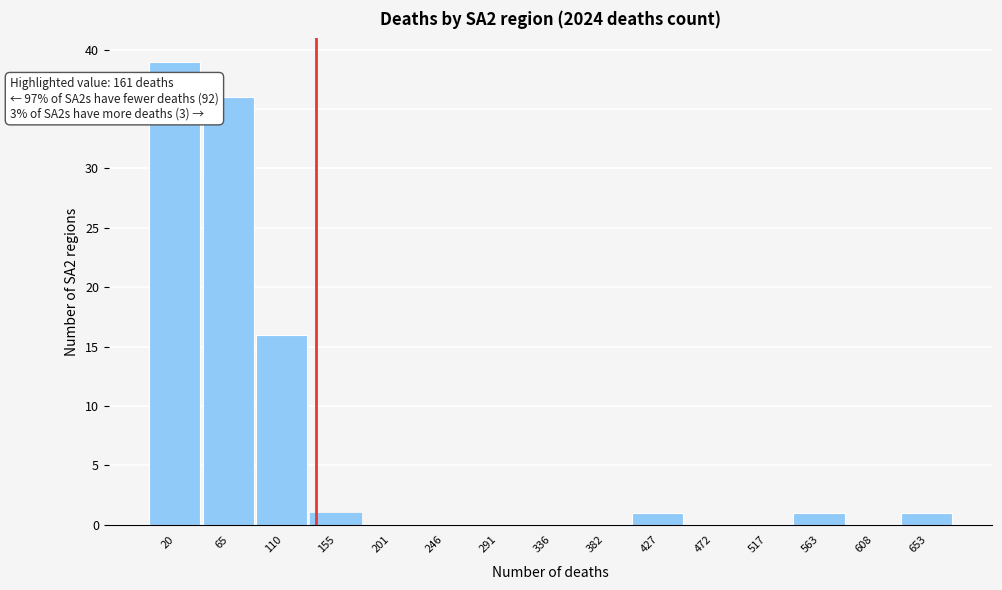

Reading right to left, transcribe all the data shown in this chart.

653=1	608=0	563=1	517=0	472=0	427=1	382=0	336=0	291=0	246=0	201=0	155=1	110=16	65=36	20=39